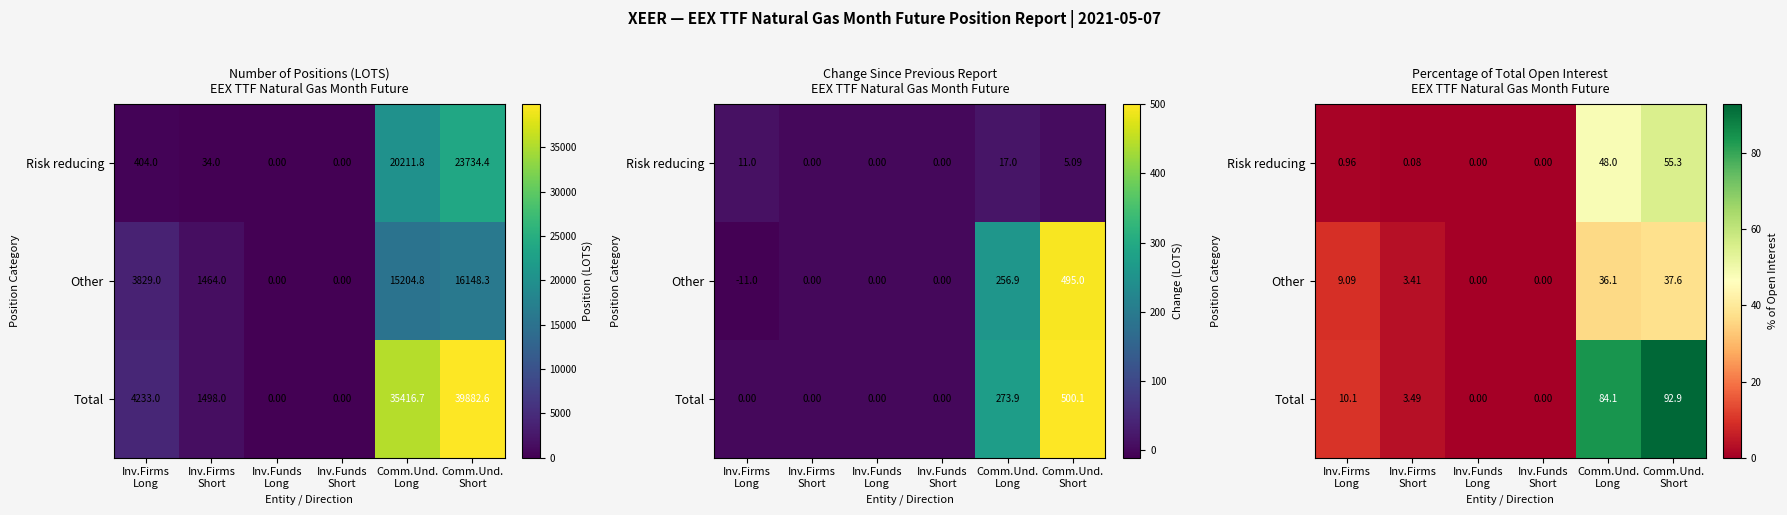

At Comm.Und. Short, list the series in order from smallest to largest.

Other, Risk reducing, Total